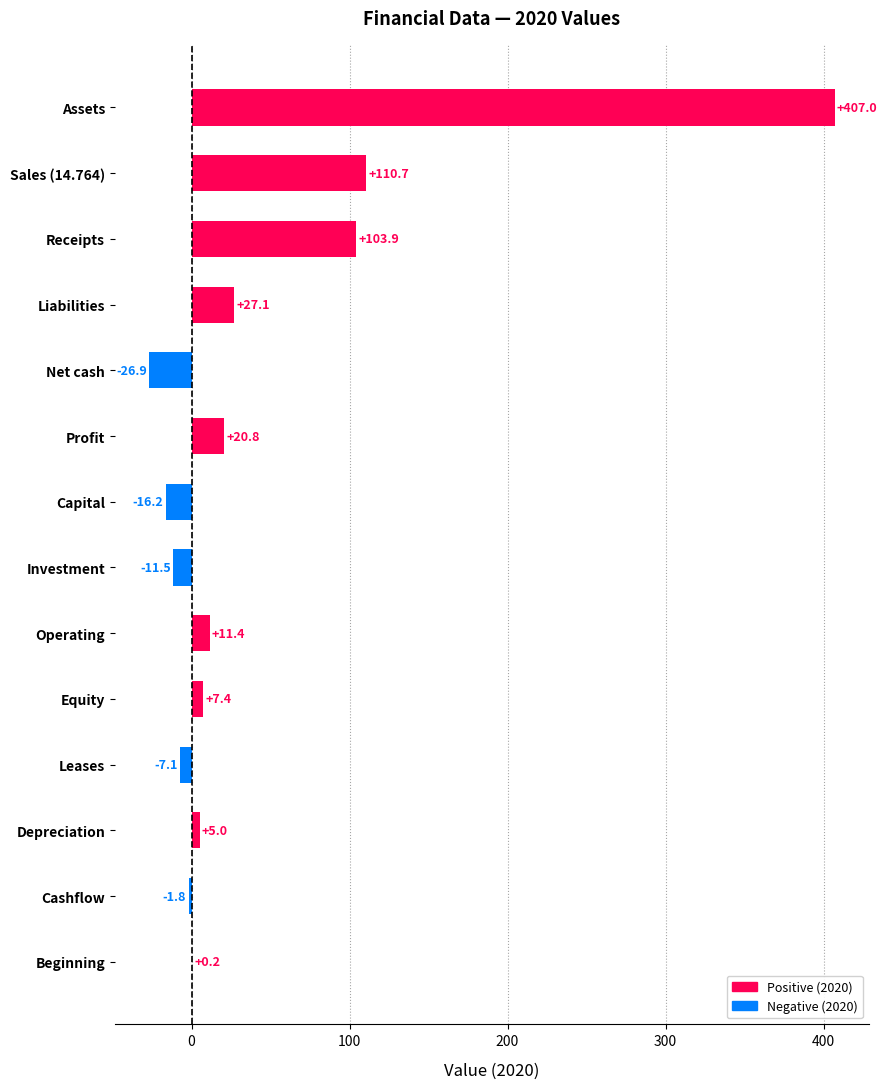

True or false: the data shows 151.6 at Receipts.

False